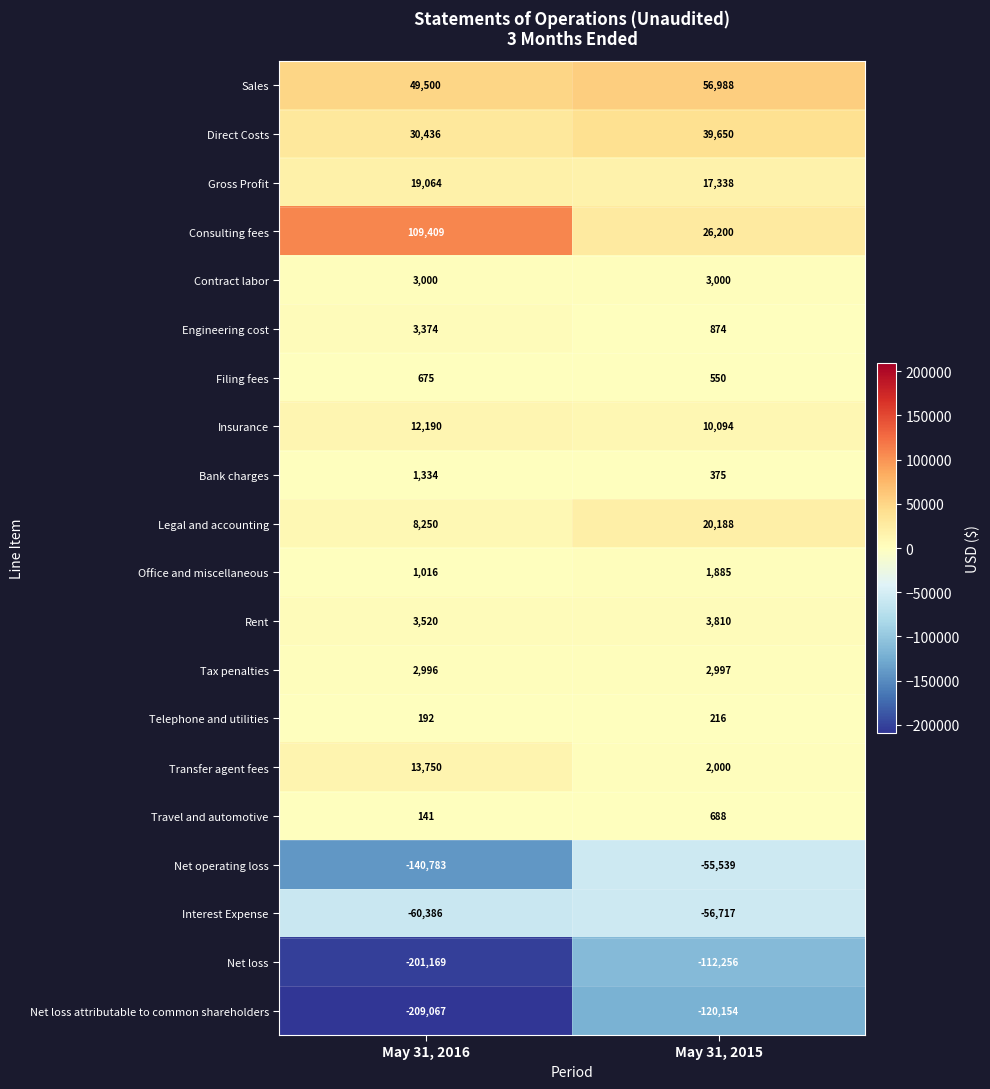

How many data points in Rent are less than 3810?

1